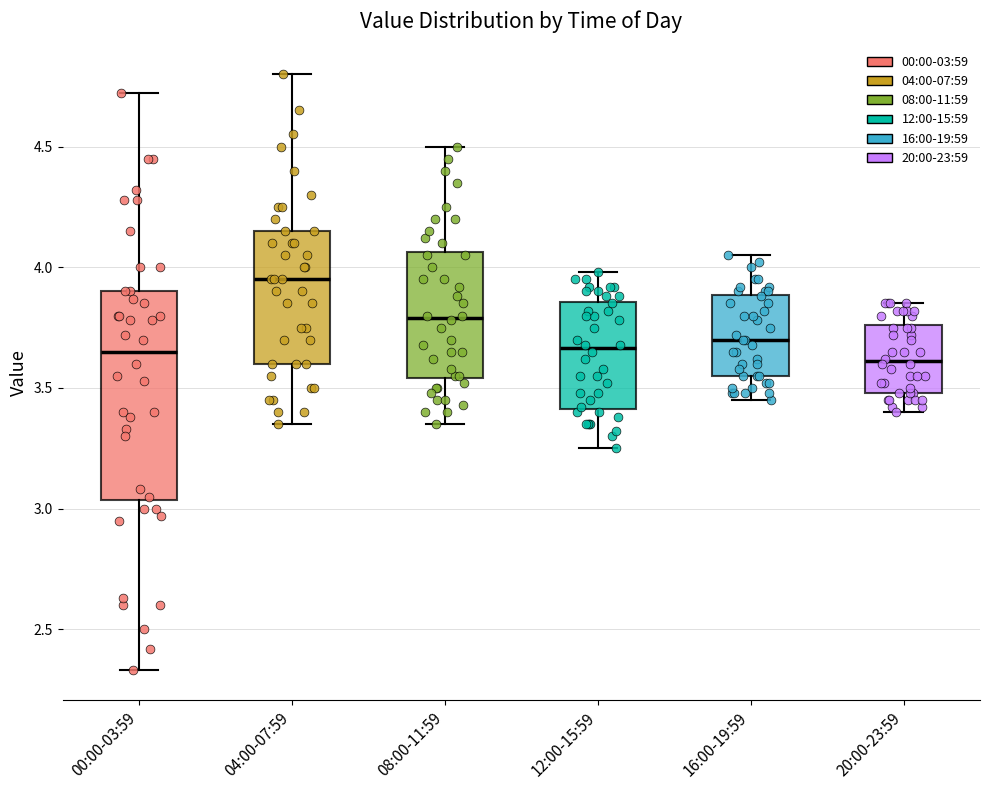

Comparing the boxes themselves (not the whiskers), which one is the tallest?

00:00-03:59